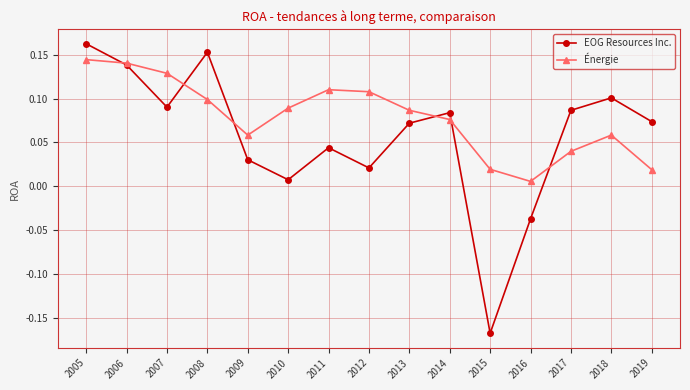

List the series in order of their peak value, highest first.

EOG Resources Inc., Énergie